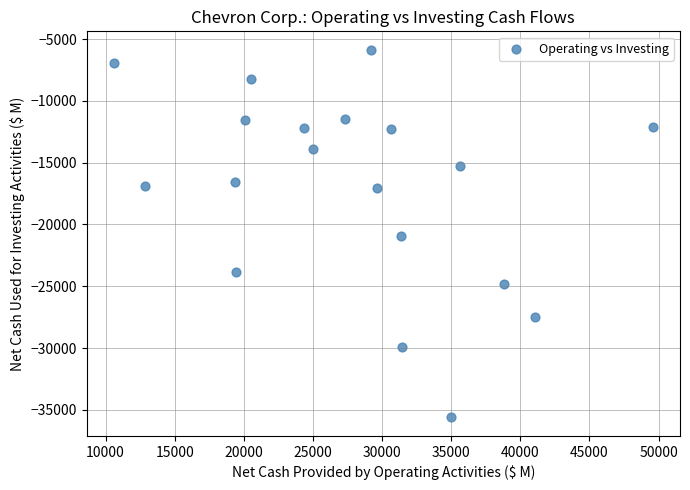

What is the range of X values (max minus min)?

39025